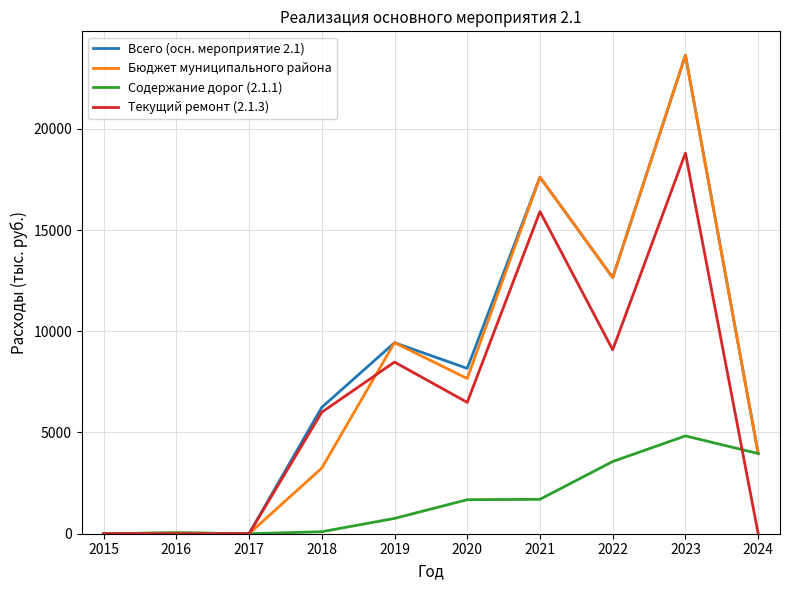

What is the spread (max minus min) of values at 2021?

15910.7